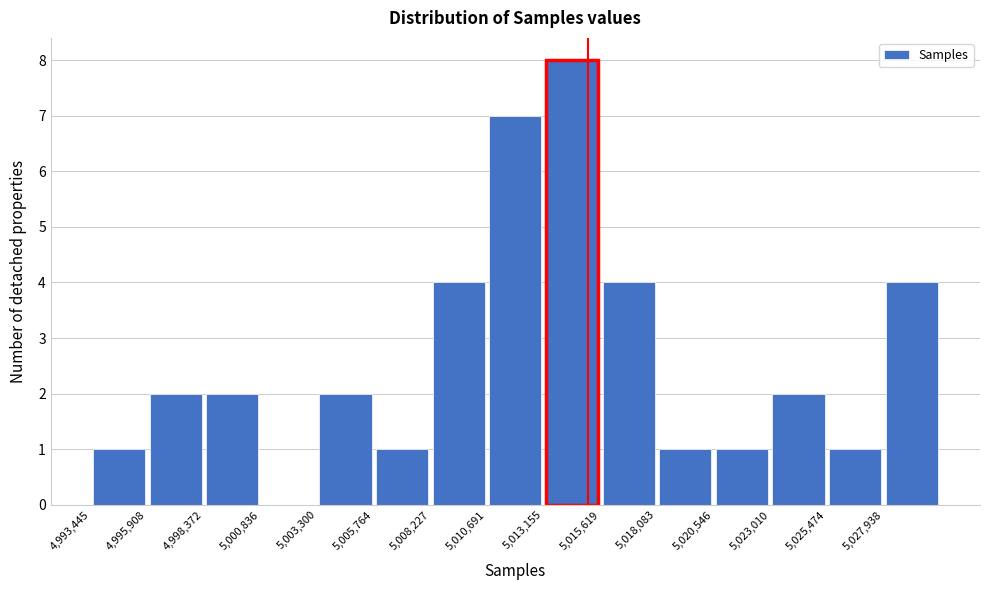

Reading left to right, list every bar in this chart as the range it spans on the x-axis followed by its height. Neither the bar edges nor the heights are printed on the chart, so give them approximately, as read against the axes.

4993500 to 4996000: 1
4996000 to 4998500: 2
4998500 to 5001000: 2
5001000 to 5003500: 0
5003500 to 5006000: 2
5006000 to 5008000: 1
5008000 to 5010500: 4
5010500 to 5013000: 7
5013000 to 5015500: 8
5015500 to 5018000: 4
5018000 to 5020500: 1
5020500 to 5023000: 1
5023000 to 5025500: 2
5025500 to 5028000: 1
5028000 to 5030500: 4